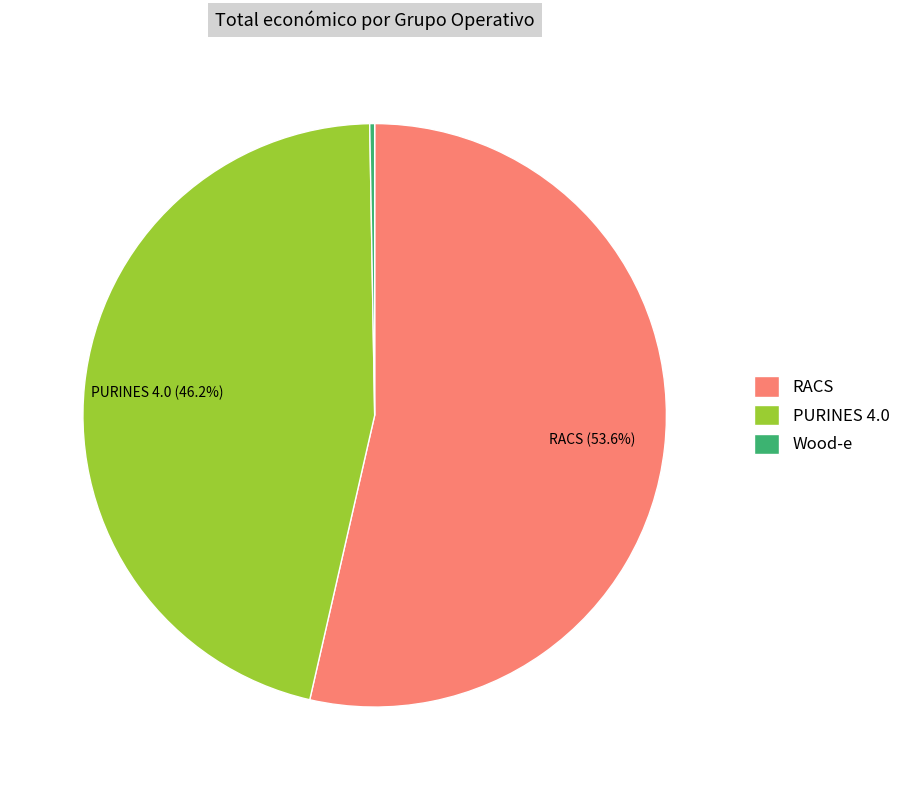

Which category has the biggest portion of the pie?

RACS